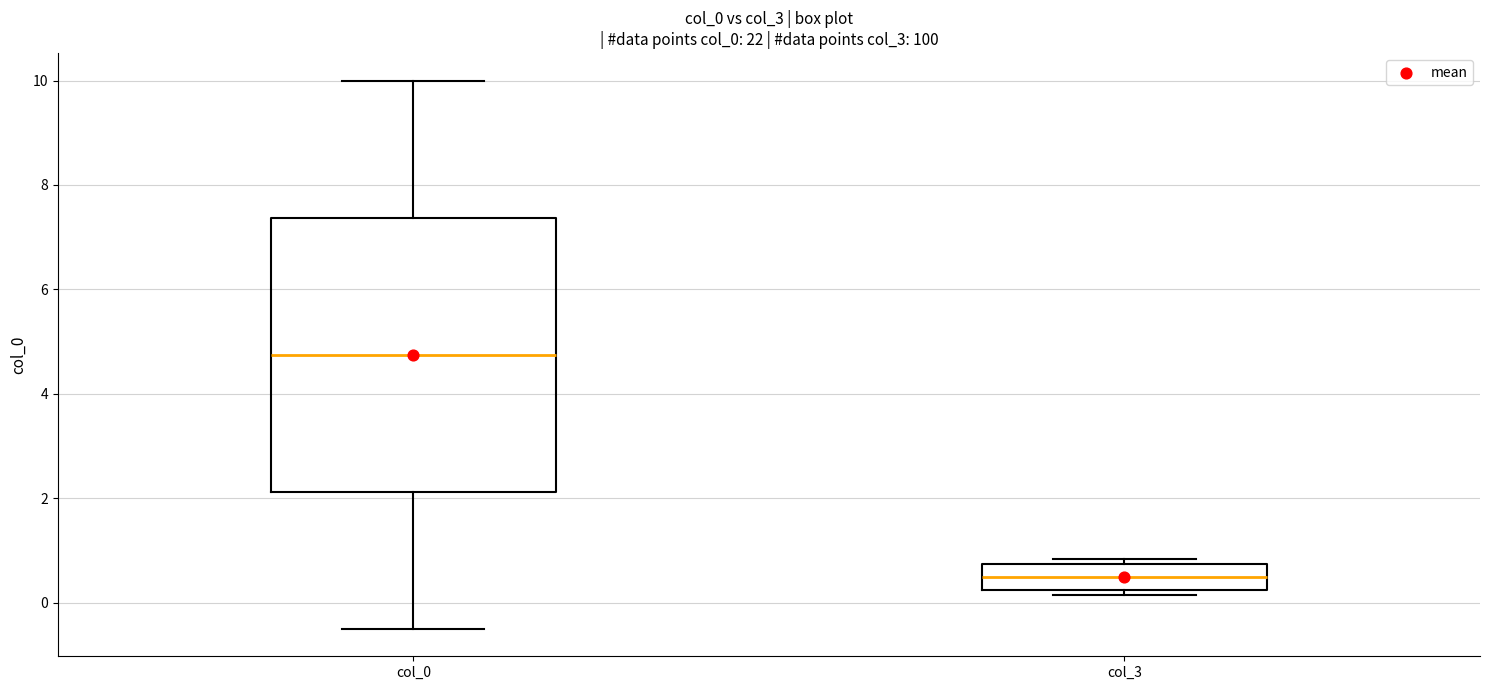

Reading left to right, transcribe this box plot: for each box, give where its median line is, the range the box spans, and where its two whiskers end, as read against the y-axis. The values are not printed on the chart, so give them approximately, as read against the axis.

col_0: median 4.8, box 2.2 to 7.4, whiskers -0.4 to 10.0
col_3: median 0.4, box 0.2 to 0.8, whiskers 0.2 (just below the box's lower edge) to 0.8 (just above the box's upper edge)